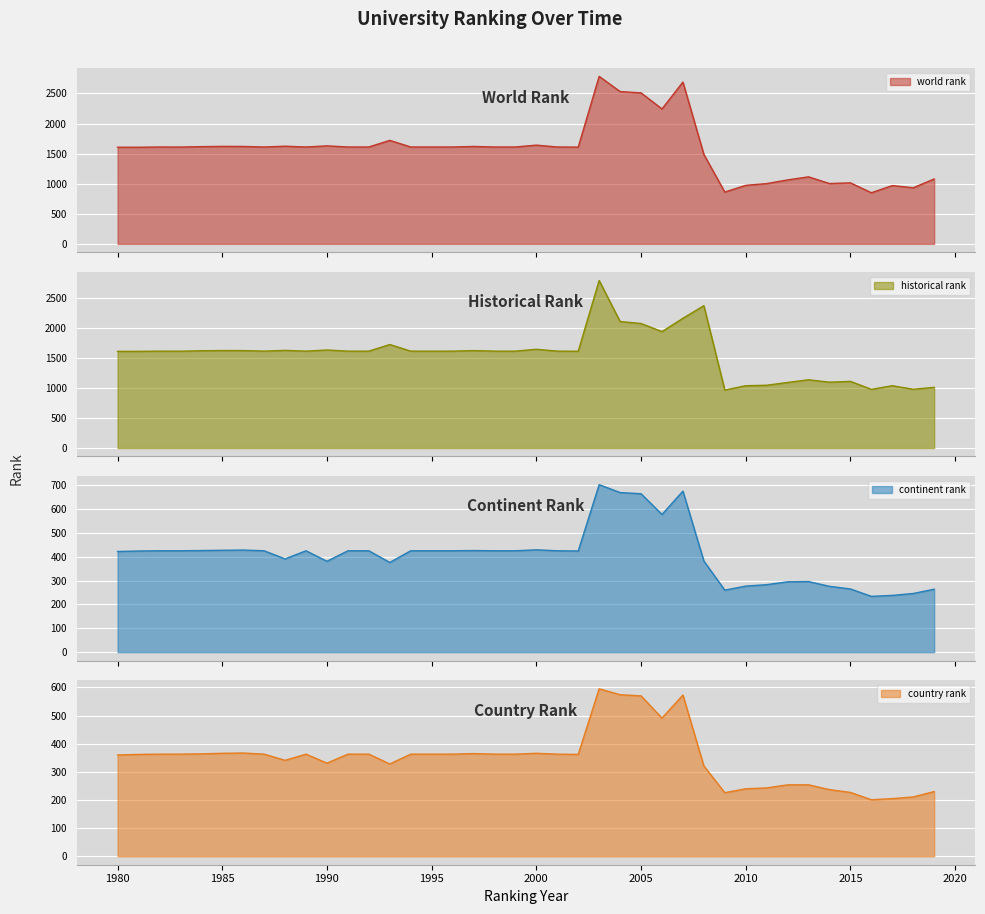

What is the value of the historical rank point at the 22nd from the left?

1610.0